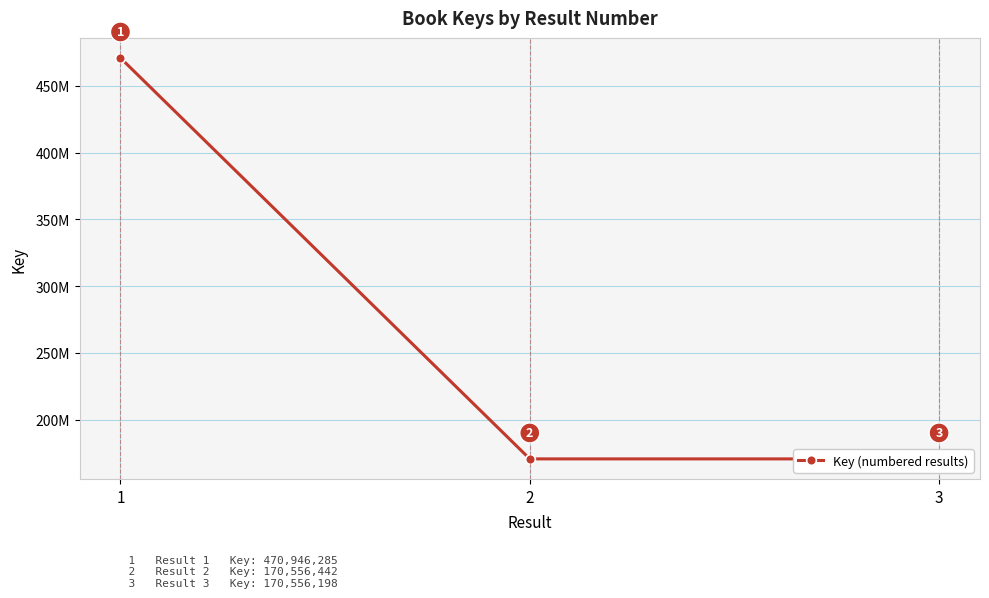

Which category has the highest value across all series?

1